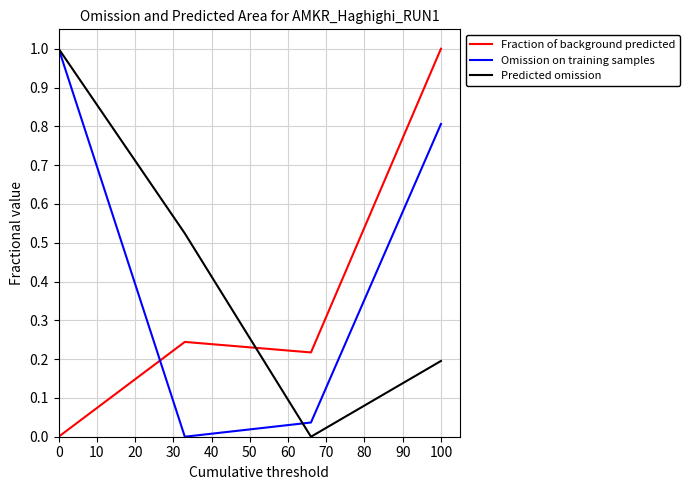

What is the maximum value shown in the chart?

1.0